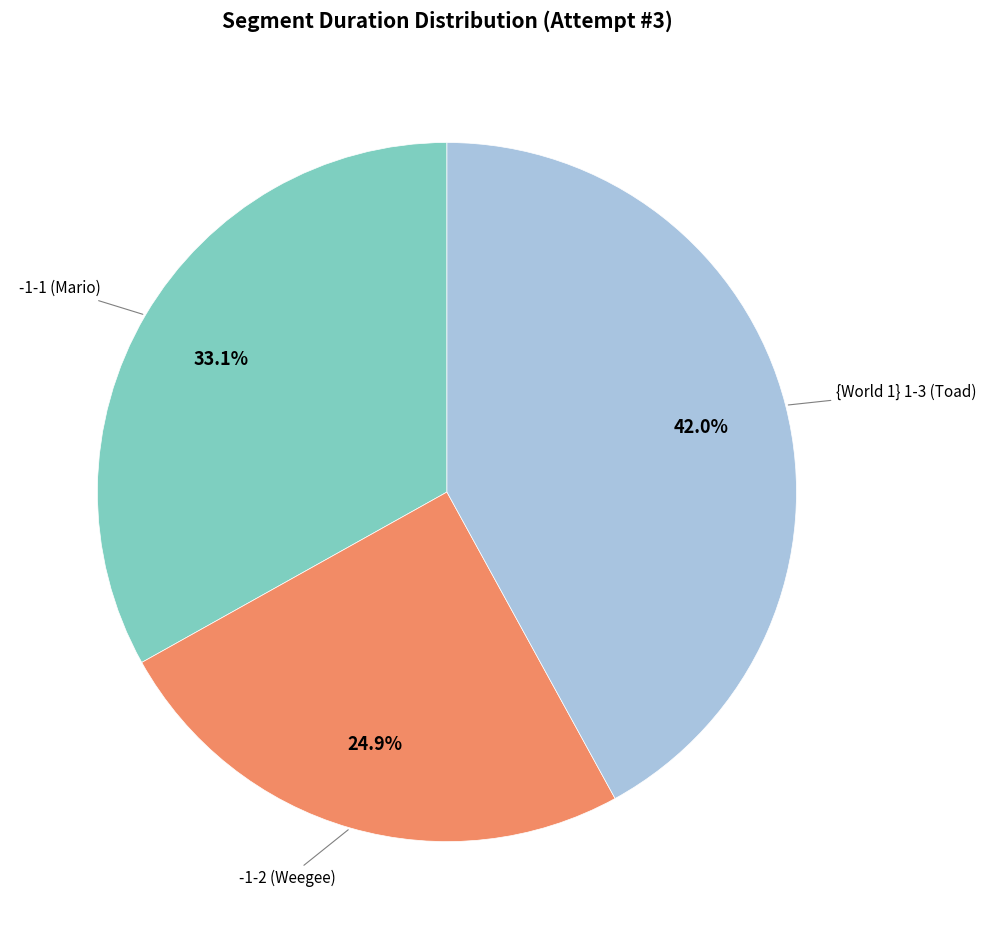

To the nearest percent, what percentage of the pie is {World 1} 1-3 (Toad)?

42%